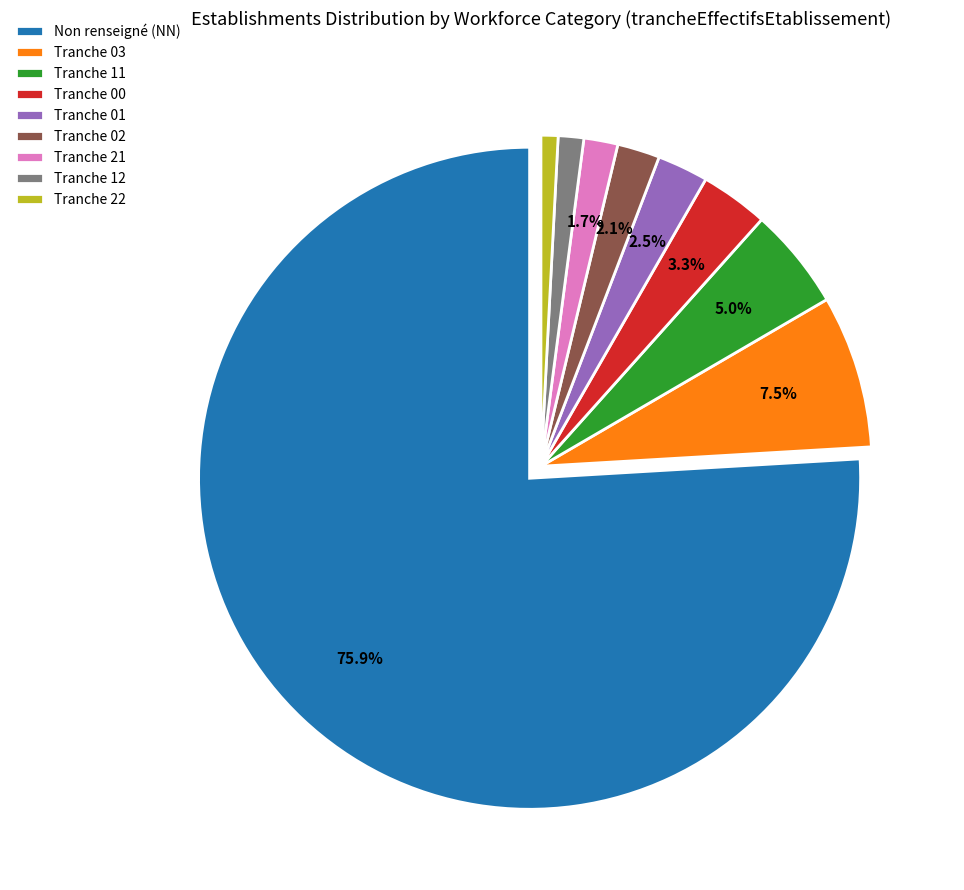

Which category has the biggest portion of the pie?

Non renseigné (NN)